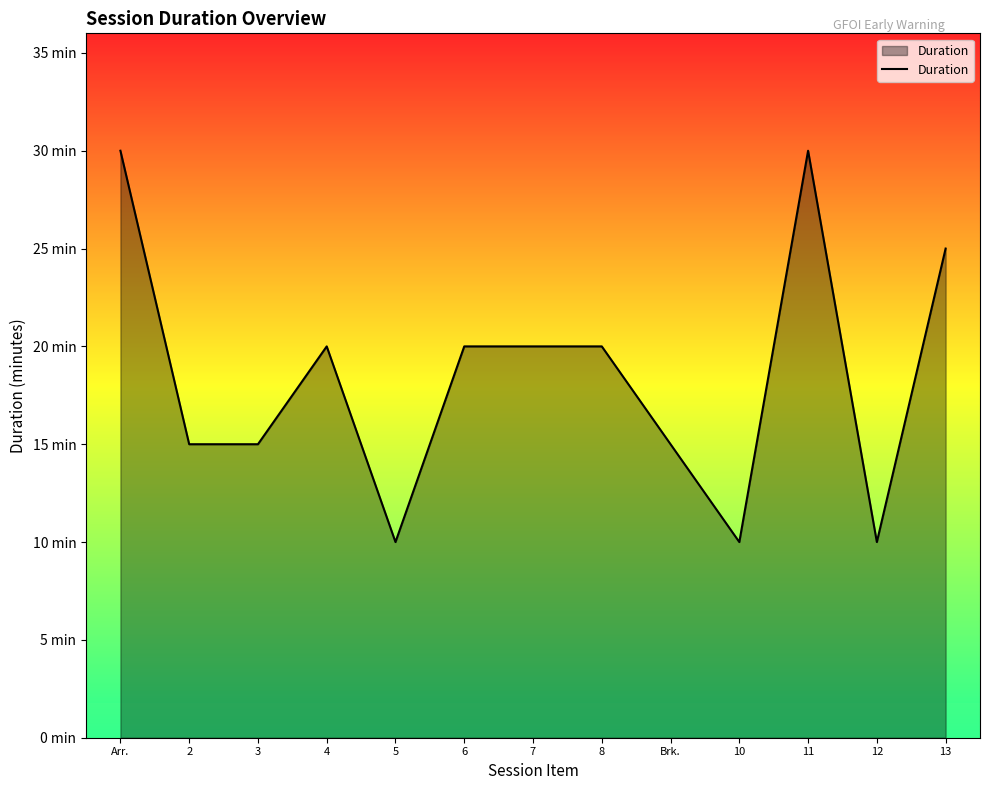

What is the greatest value displayed?

30